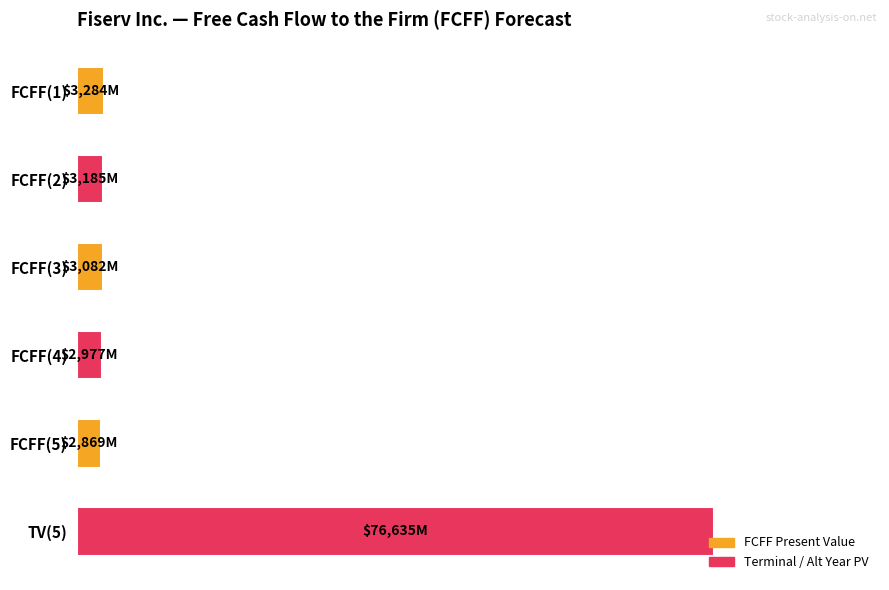

What is the maximum value shown in the chart?

76635